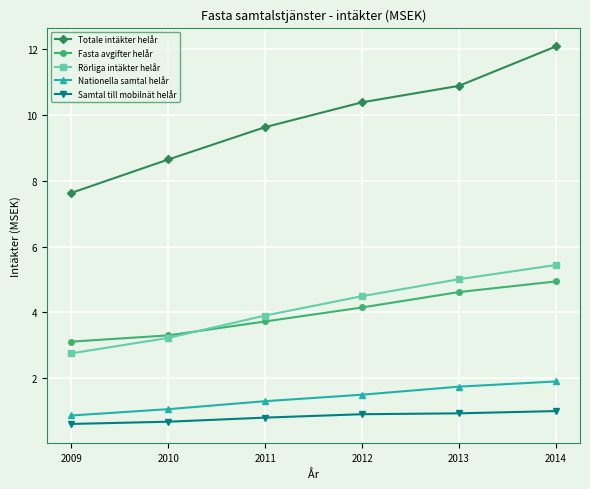

Which category has the highest value in the Totale intäkter helår series?

2014